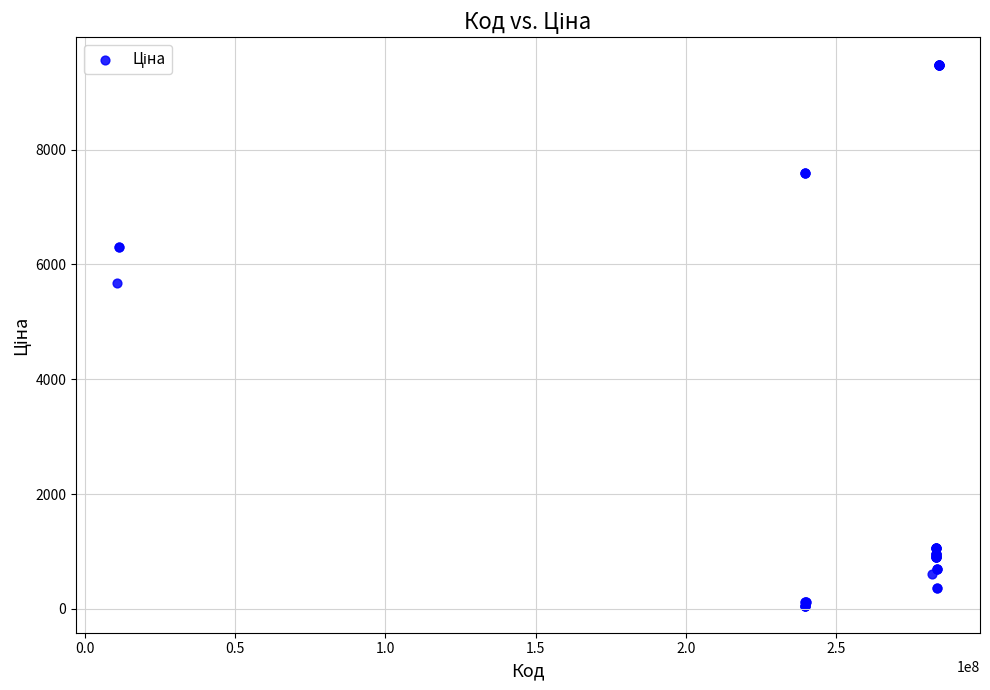

What Y value in the scatter plot is closest to 4768?

5673.8